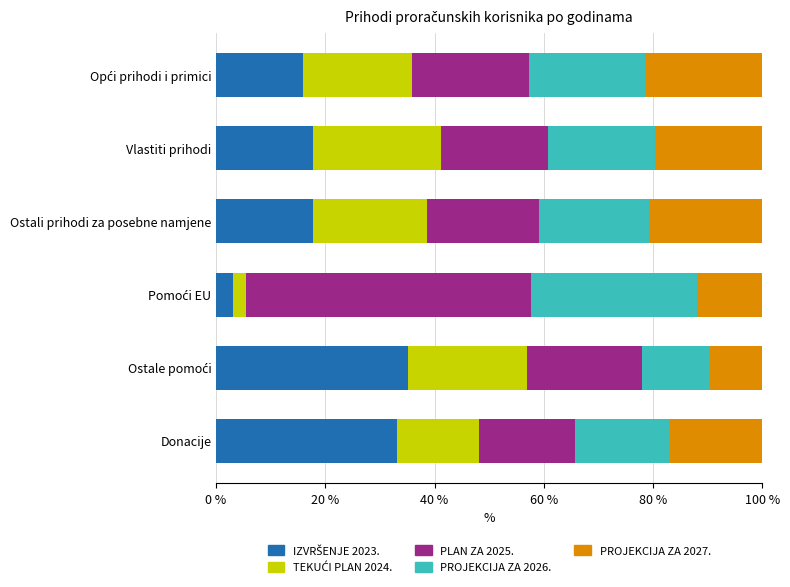

What is the total value across all series at Ostali prihodi za posebne namjene?

100.0